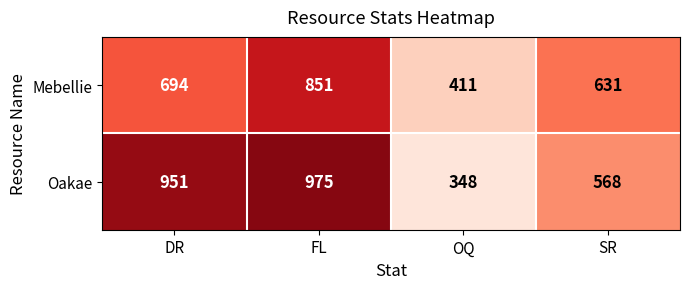

Between DR and SR, which series saw the biggest shift?

Oakae